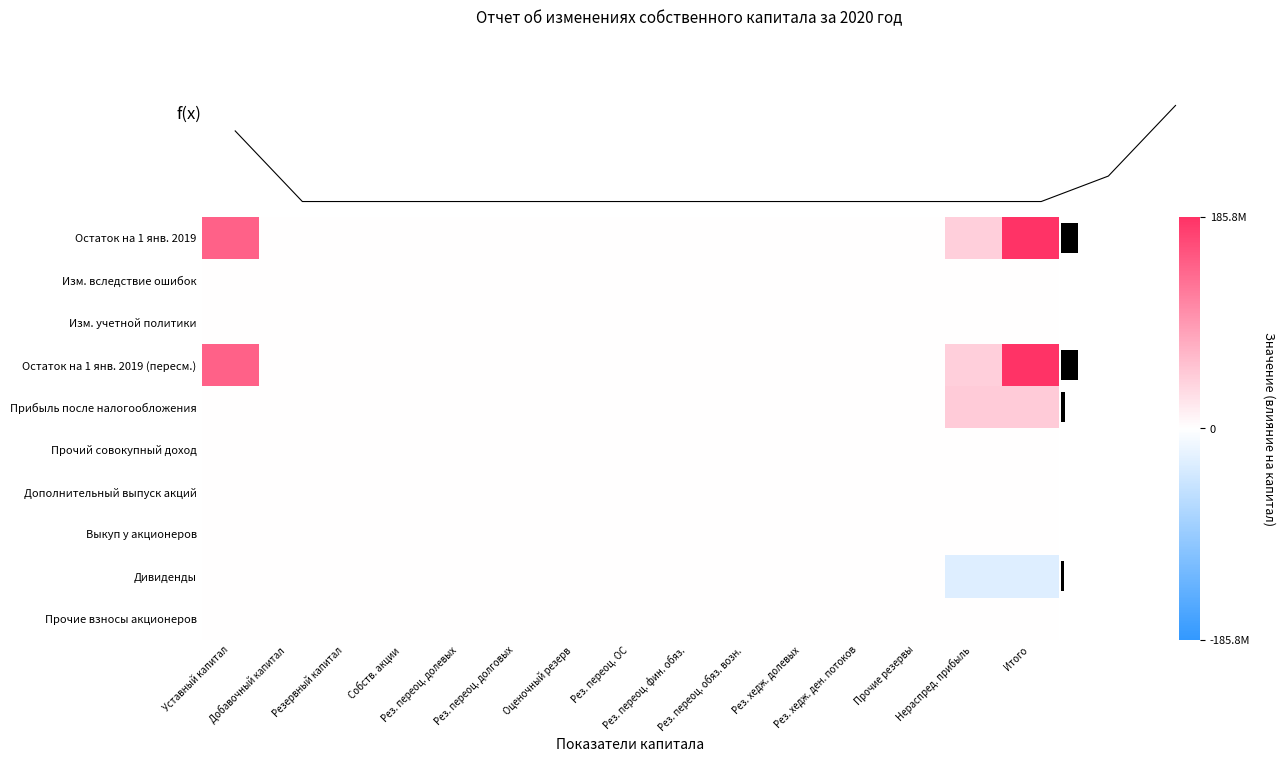

What is the minimum value shown in the chart?

-30000000.0